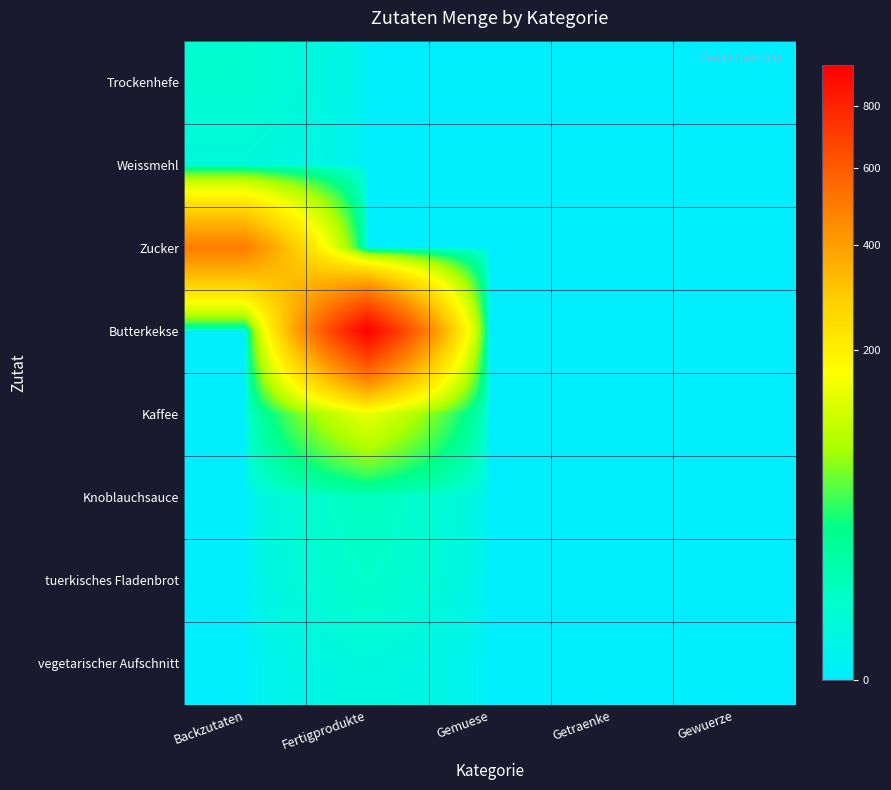

At how many categories does at least one series exceed 322?

2